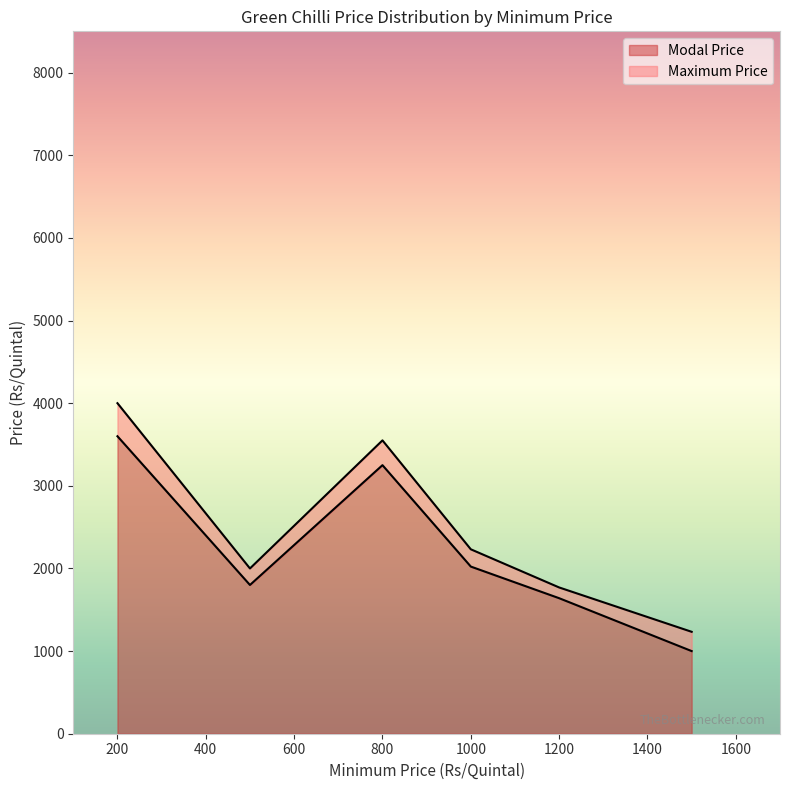

What is the difference between the maximum and minimum values in the Modal Price series?

2600.0